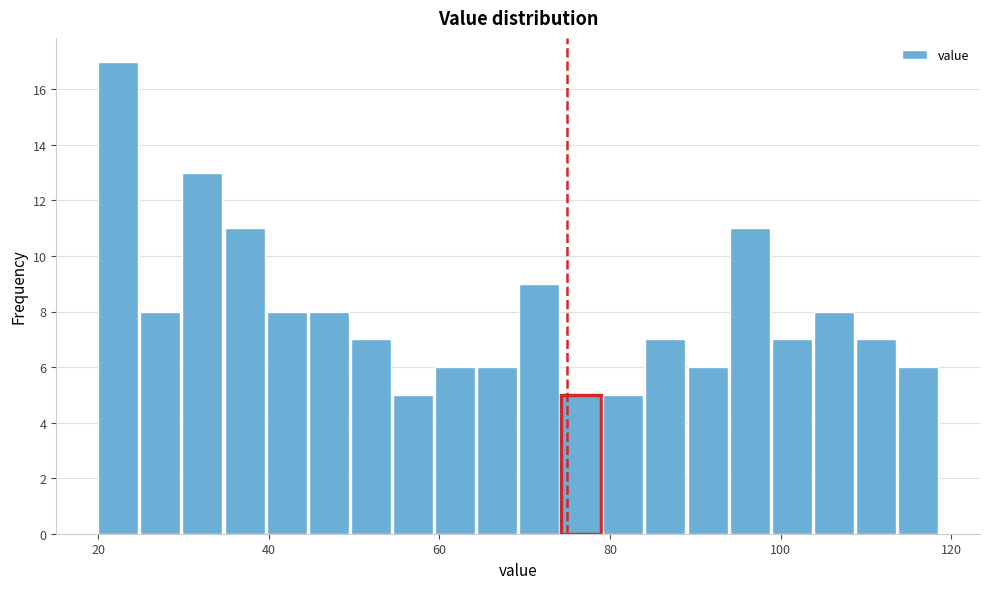

Around what value on the x-axis is the tallest bar? Give the approximate position of its centre, as read against the axis.

22